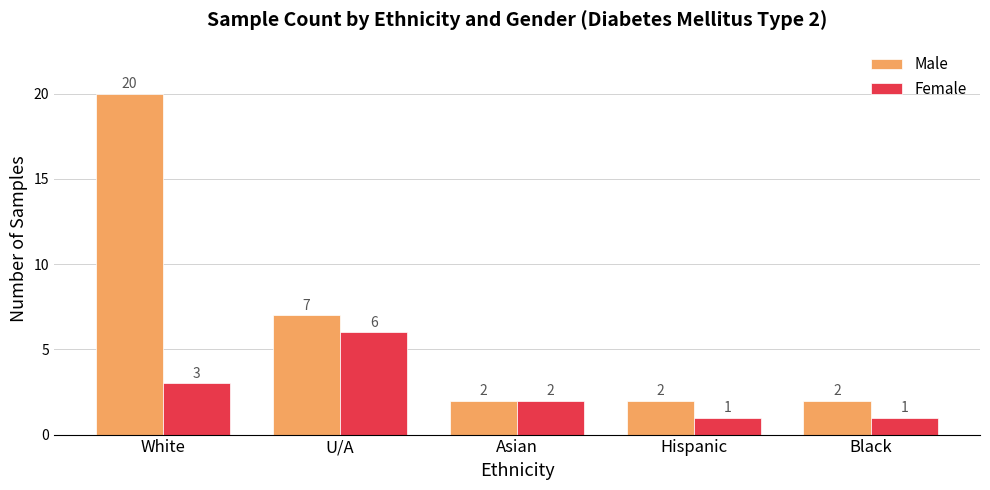

Are the bars horizontal?

No